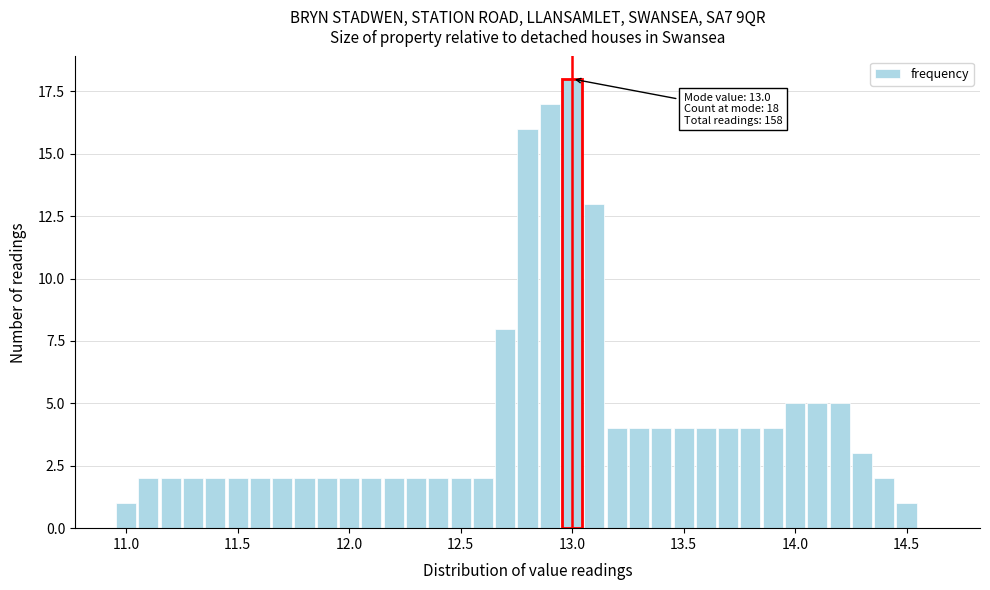

Read against the x-axis, roughly where is the centre of the tallest bar?

13.00